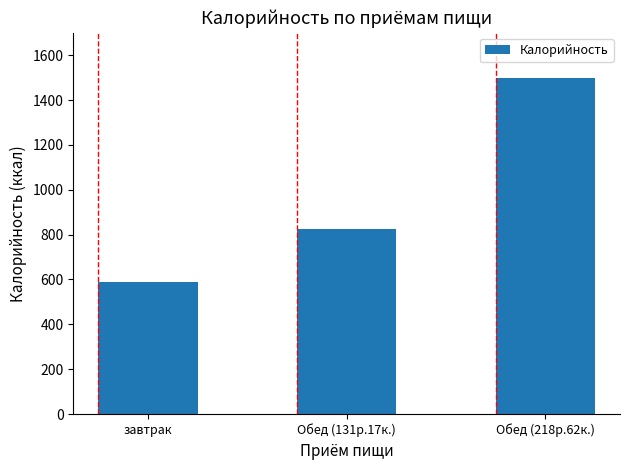

What is the change in value from завтрак to Обед (218р.62к.)?

+910